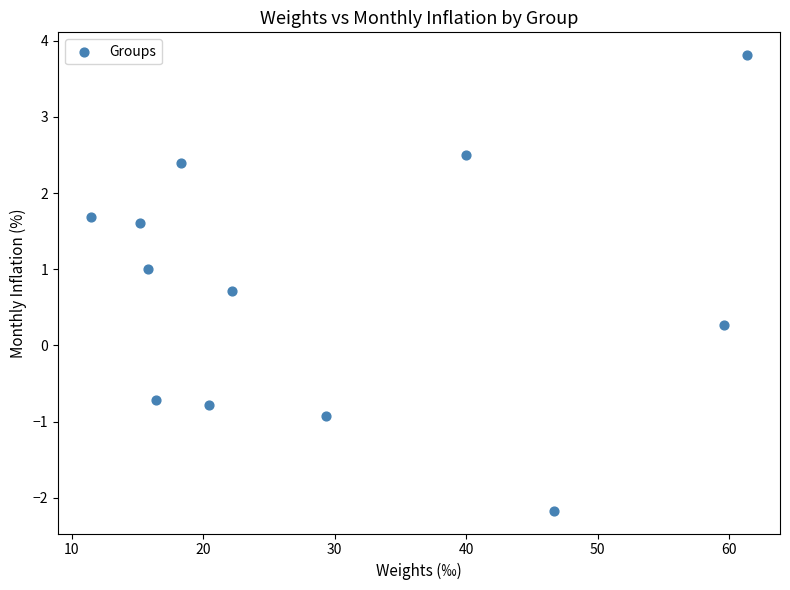

What is the range of Y values (max minus min)?

6.0